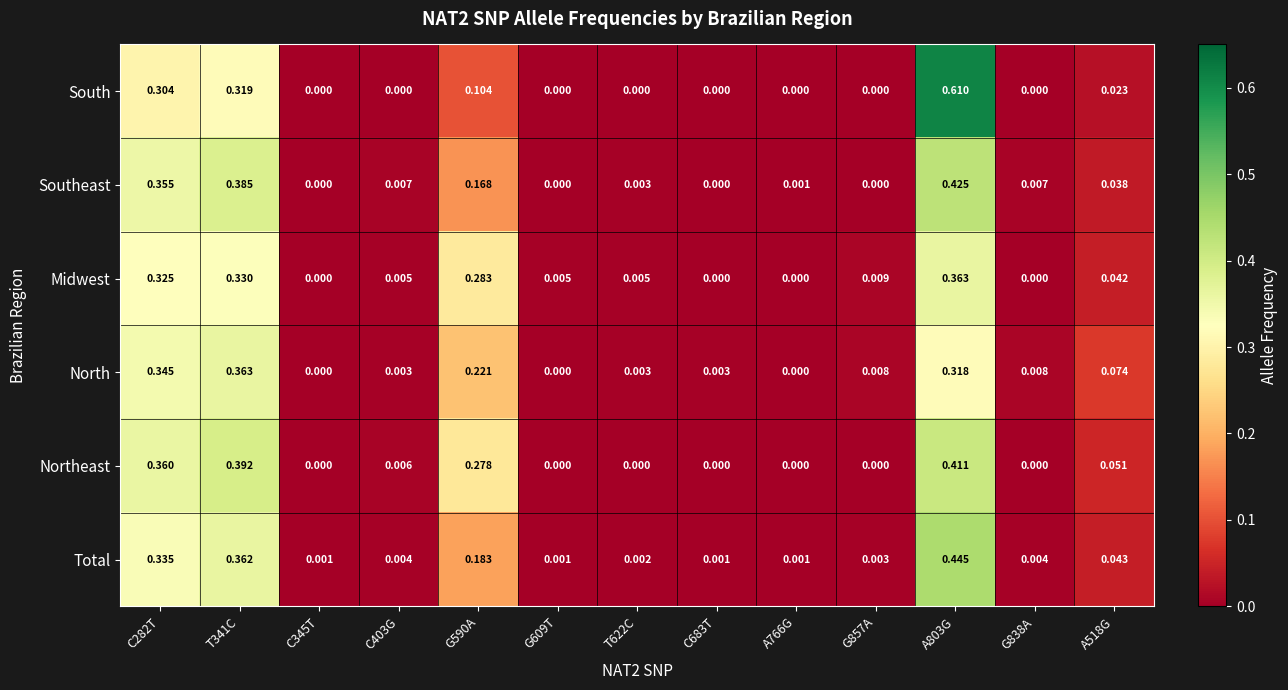

At how many categories does at least one series exceed 0?

13